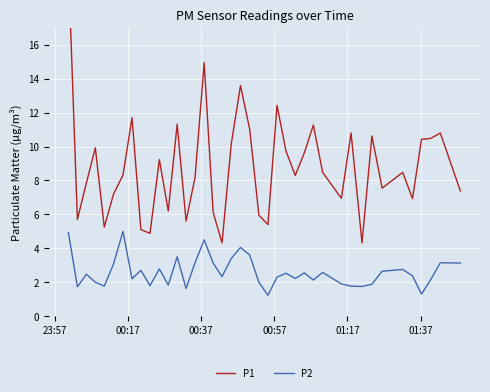

What is the lowest value of the P2 series?

1.2